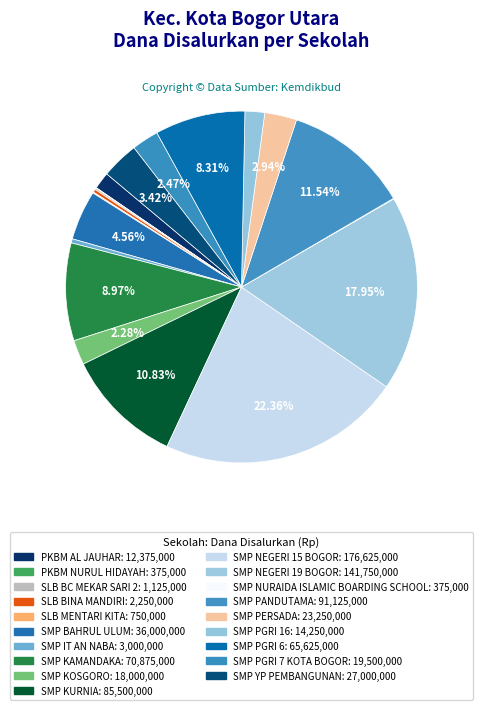

Does SMP PGRI 16 account for over 50% of the chart?

No